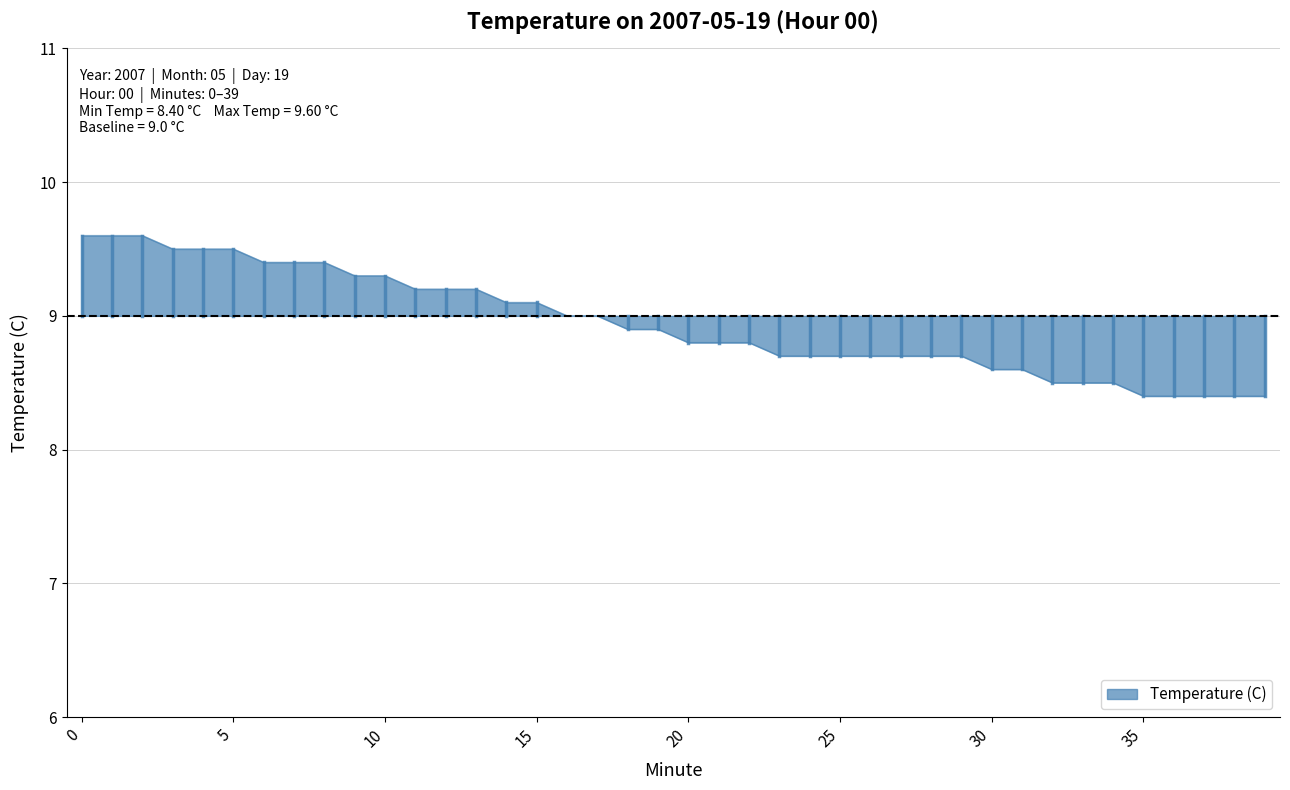

Approximately how many times larger is the value at 25 compared to 19?

1.0